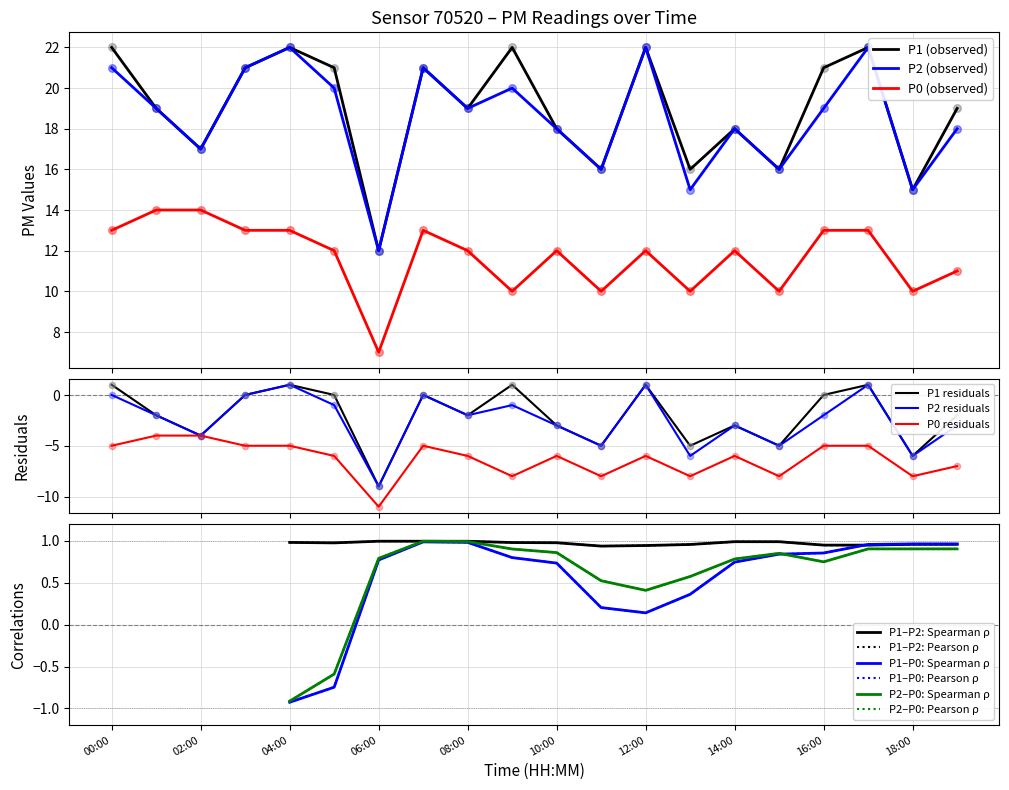

At which category is the sum across all series the highest?

04:00